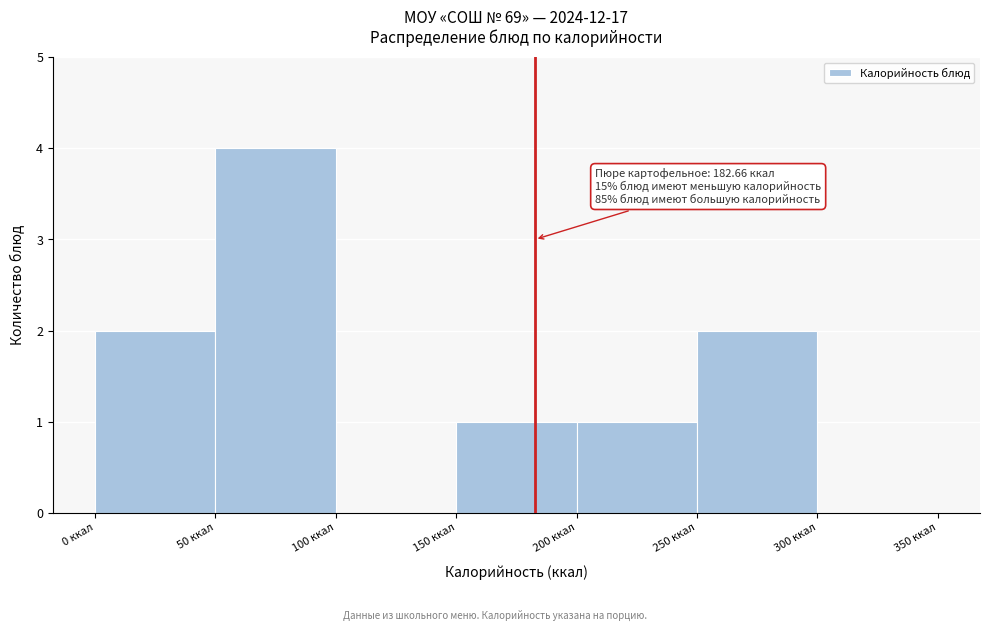

Over which range of the x-axis is the bar tallest?

50 to 100